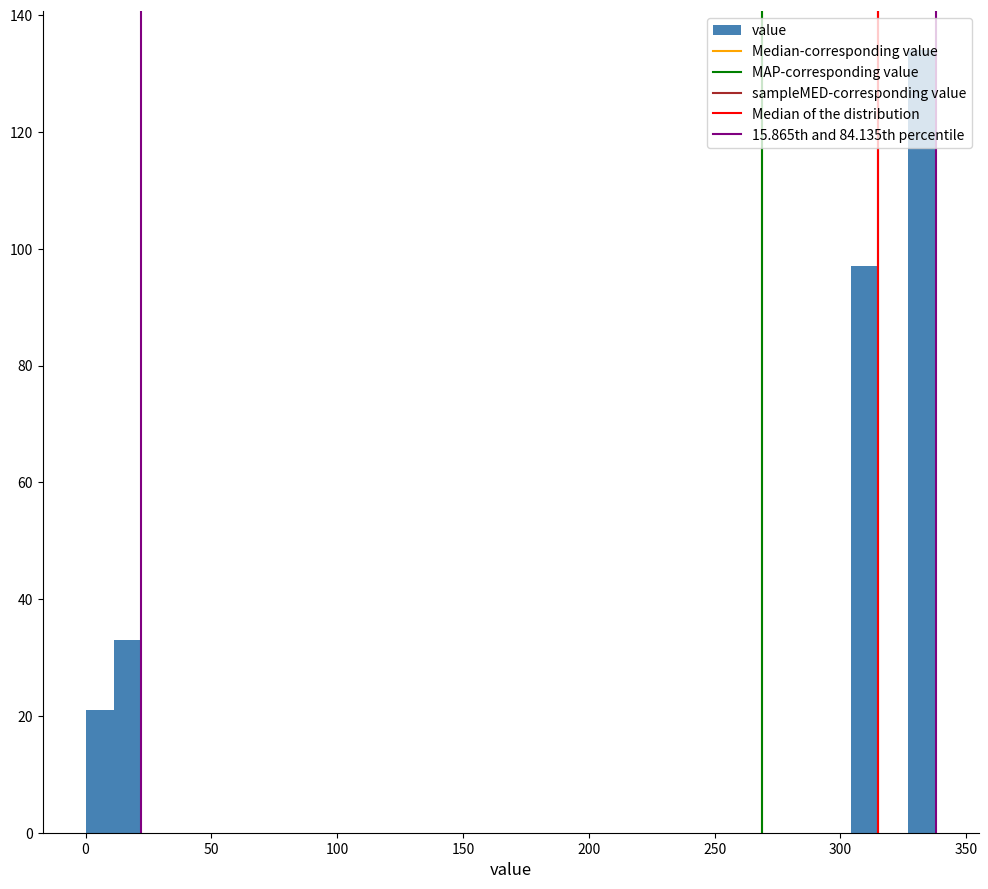

Read against the x-axis, roughly where is the centre of the tallest bar?

330